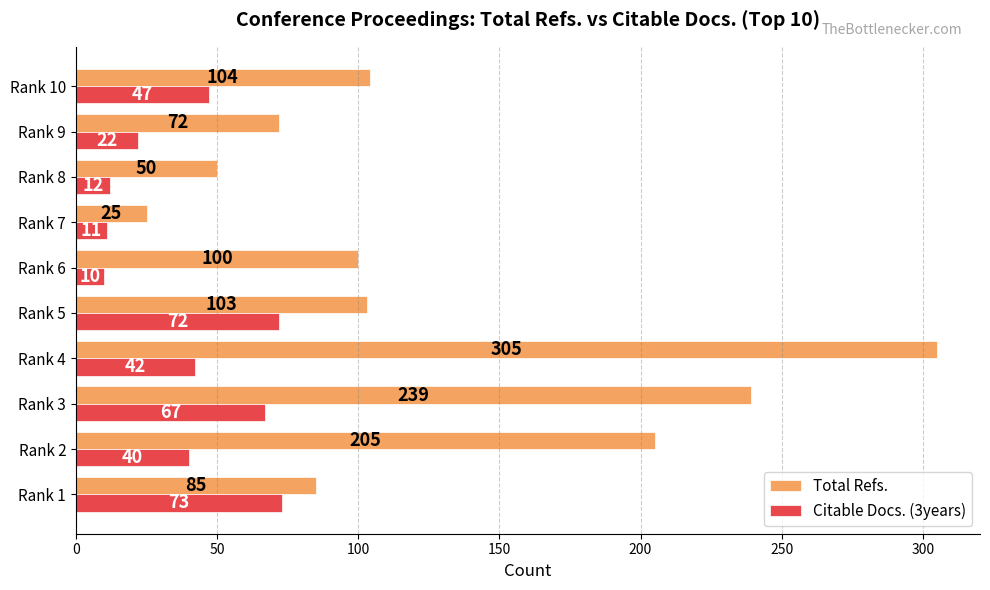

What is the greatest value displayed?

305